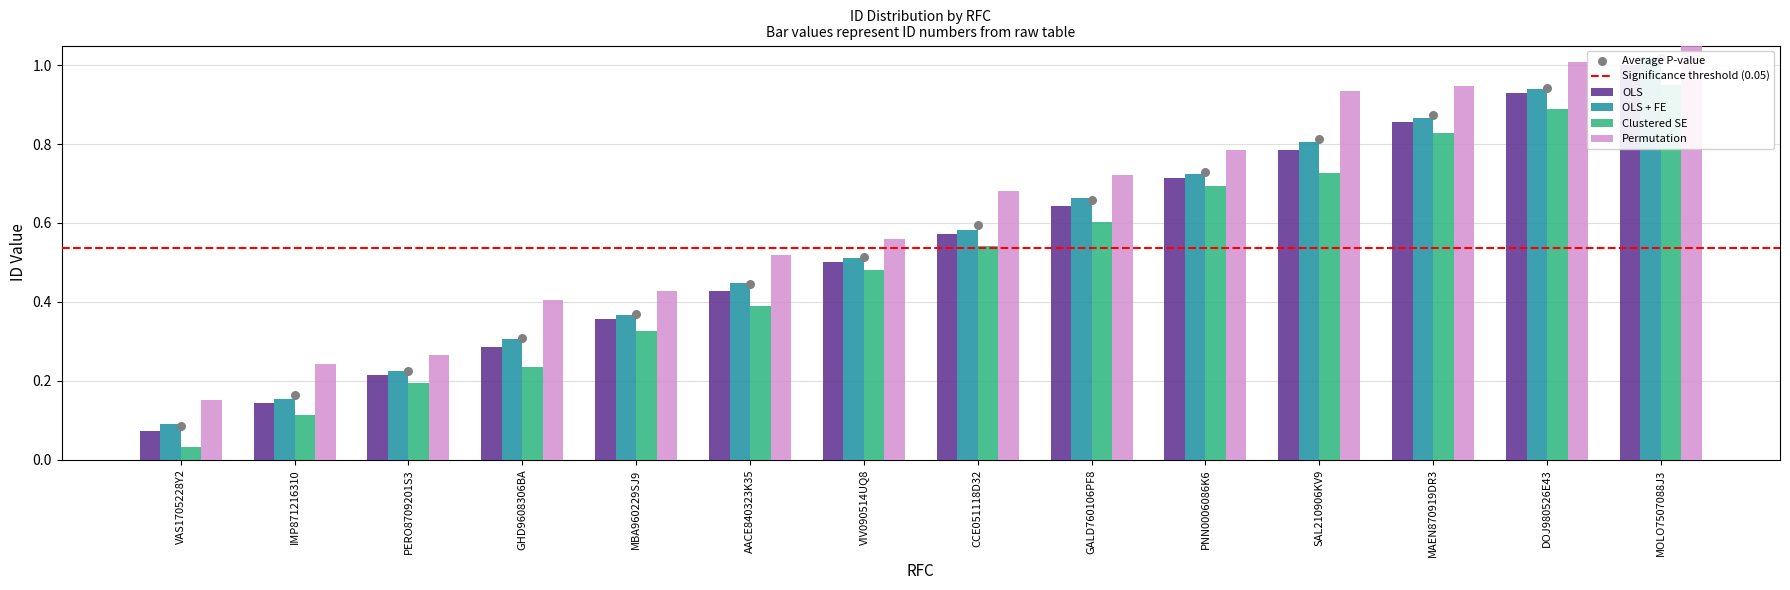

What are all the series names shown in the legend?

OLS, OLS + FE, Clustered SE, Permutation